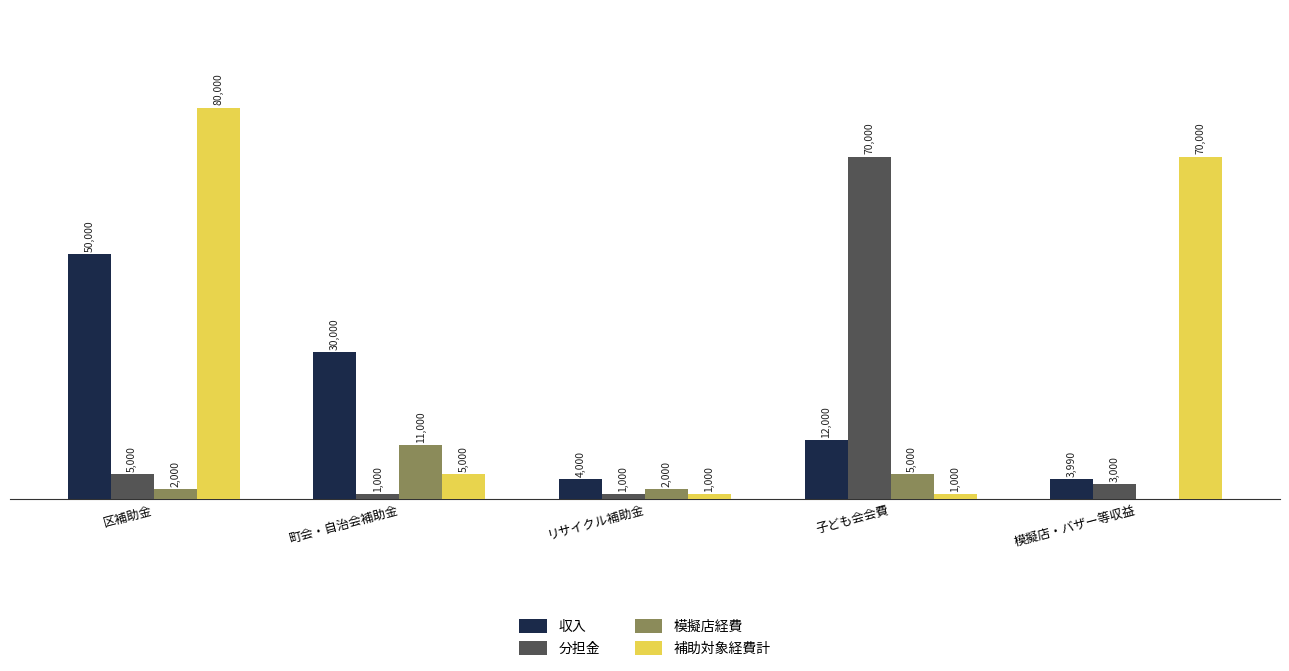

Which series has the widest spread of values?

補助対象経費計